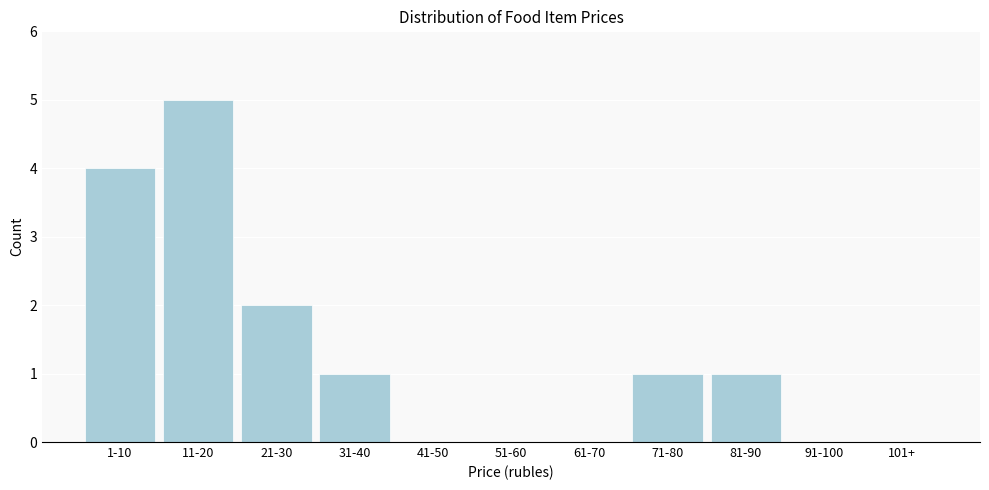

Reading right to left, transcribe all the data shown in this chart.

101+=0	91-100=0	81-90=1	71-80=1	61-70=0	51-60=0	41-50=0	31-40=1	21-30=2	11-20=5	1-10=4